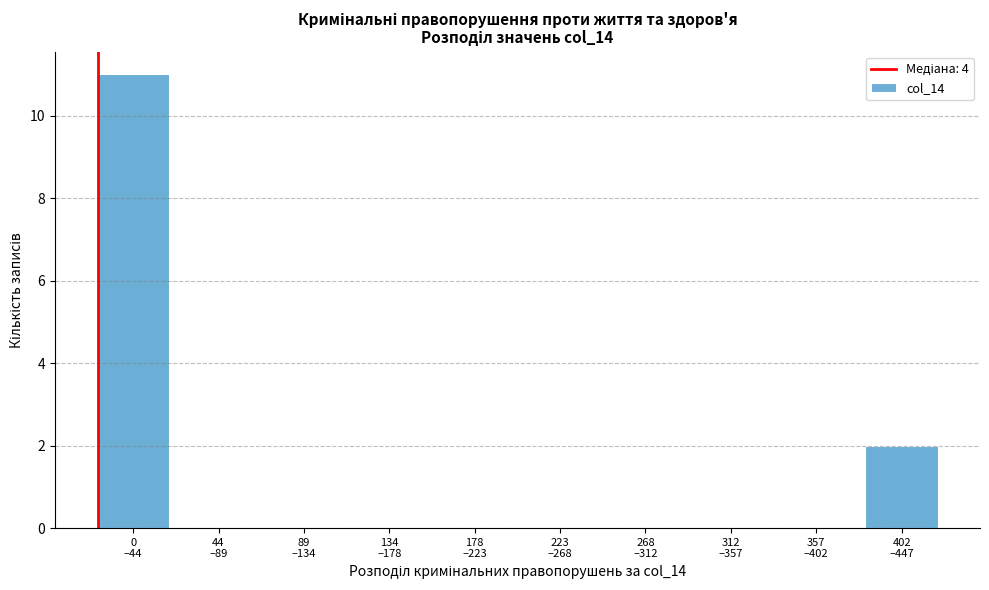

What is the maximum value shown in the chart?

11